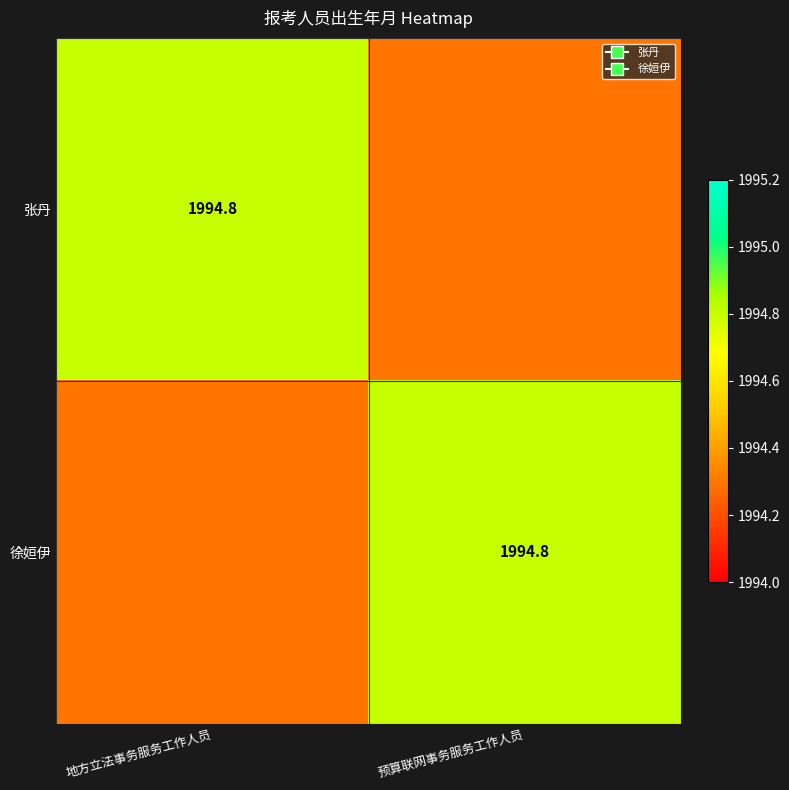

At how many categories does at least one series exceed 1994?

2